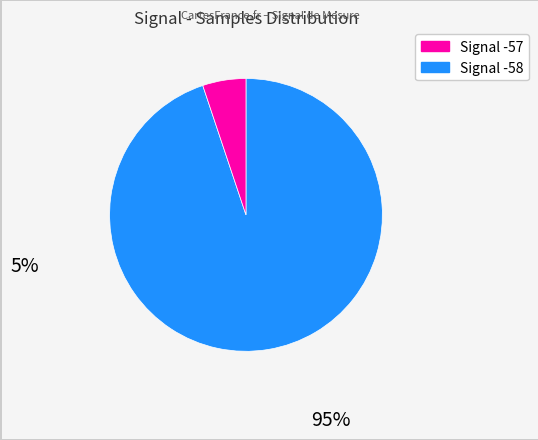

Is there any slice that represents more than half of the pie?

Yes